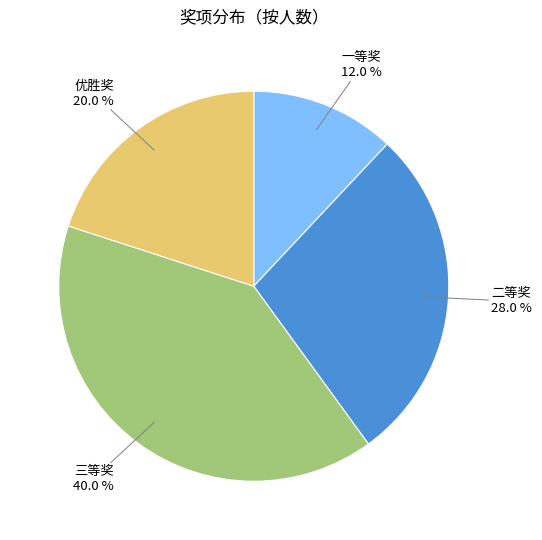

Is there any slice that represents more than half of the pie?

No